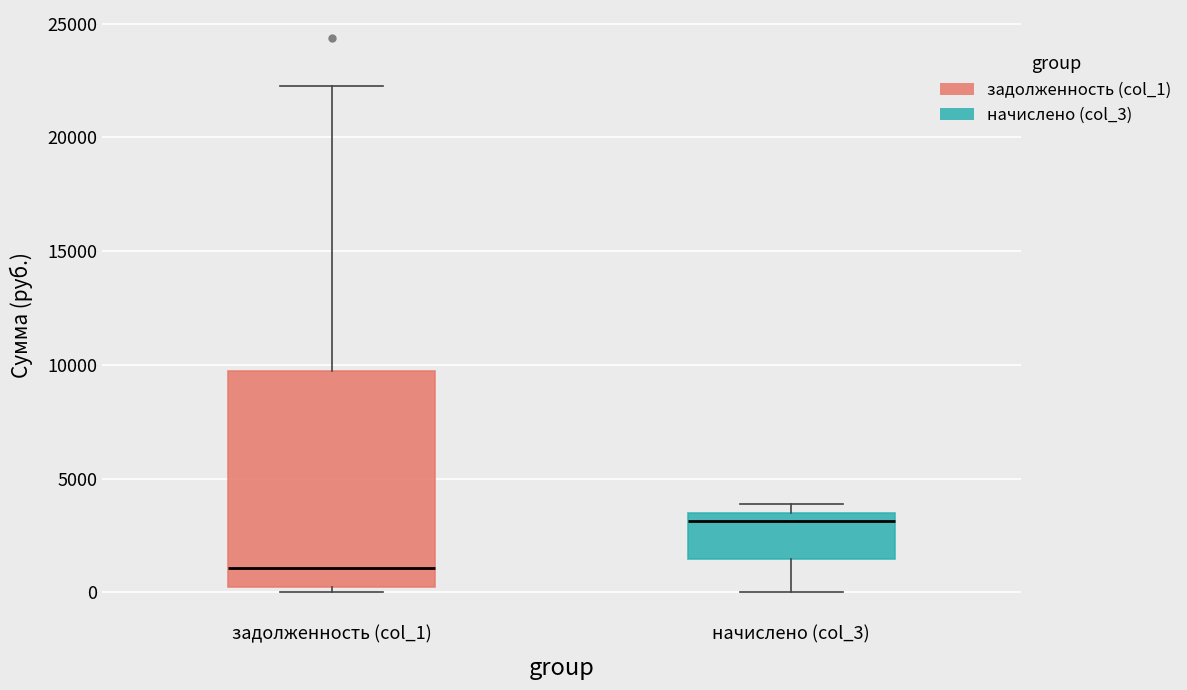

Comparing the boxes themselves (not the whiskers), which one is the tallest?

задолженность (col_1)